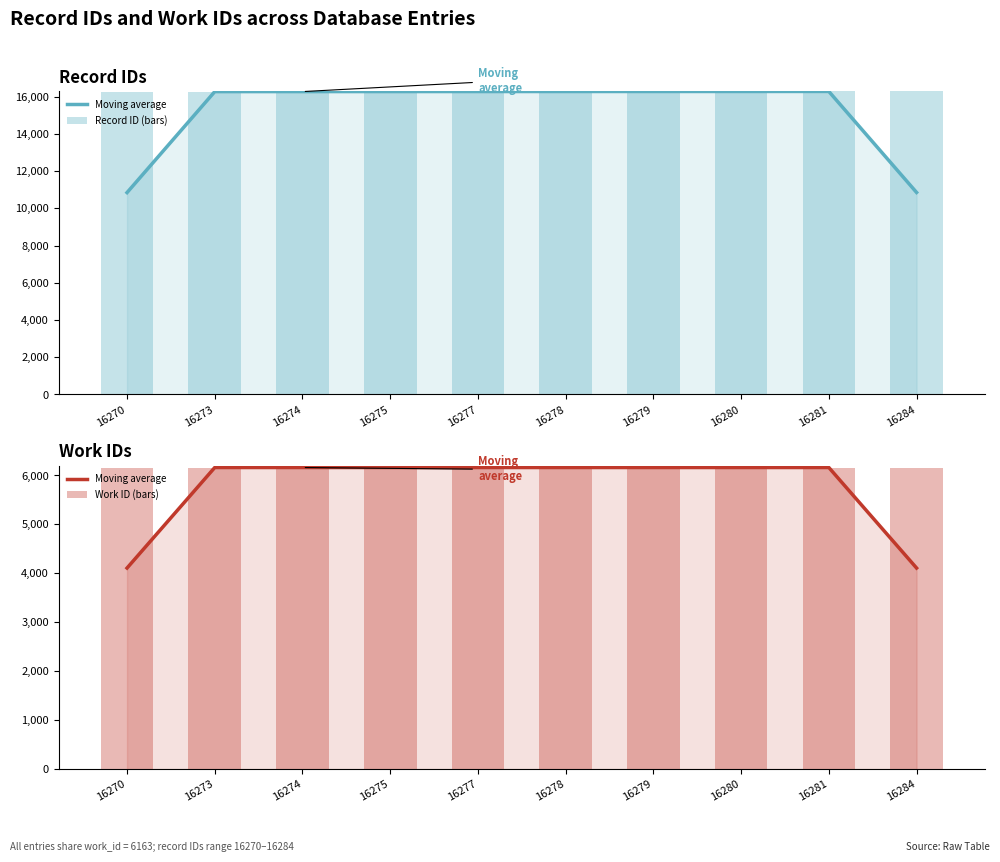

Which category has the highest value in the Record ID (bars) series?

16284